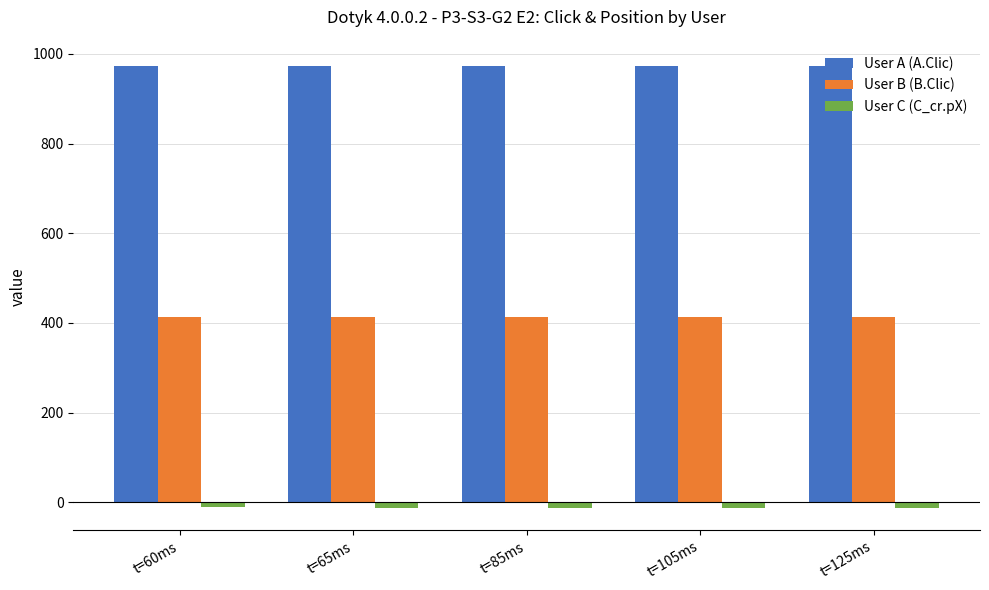

What are all the series names shown in the legend?

User A (A.Clic), User B (B.Clic), User C (C_cr.pX)